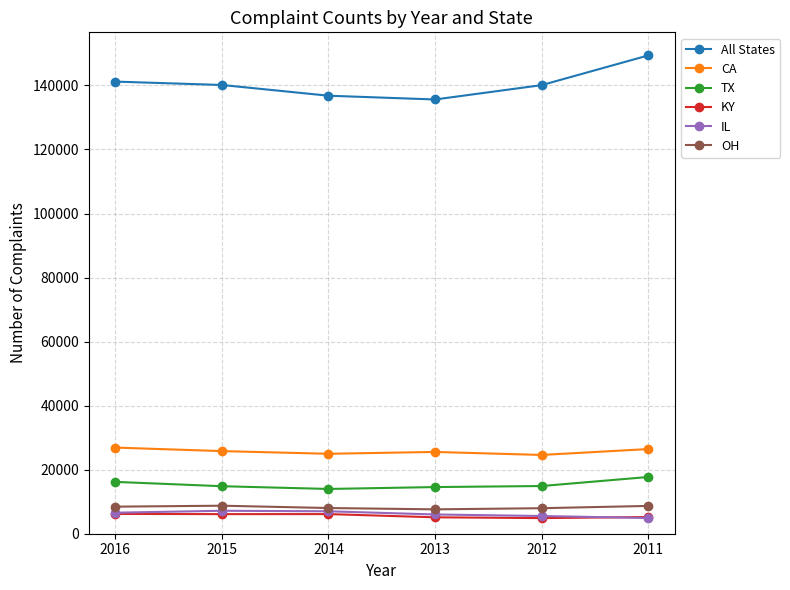

True or false: TX and OH intersect in this chart.

False